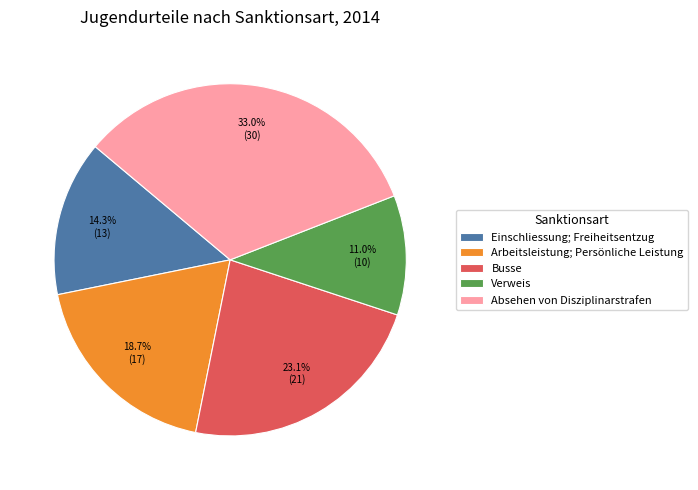

True or false: Arbeitsleistung; Persönliche Leistung accounts for 19% of the total.

True